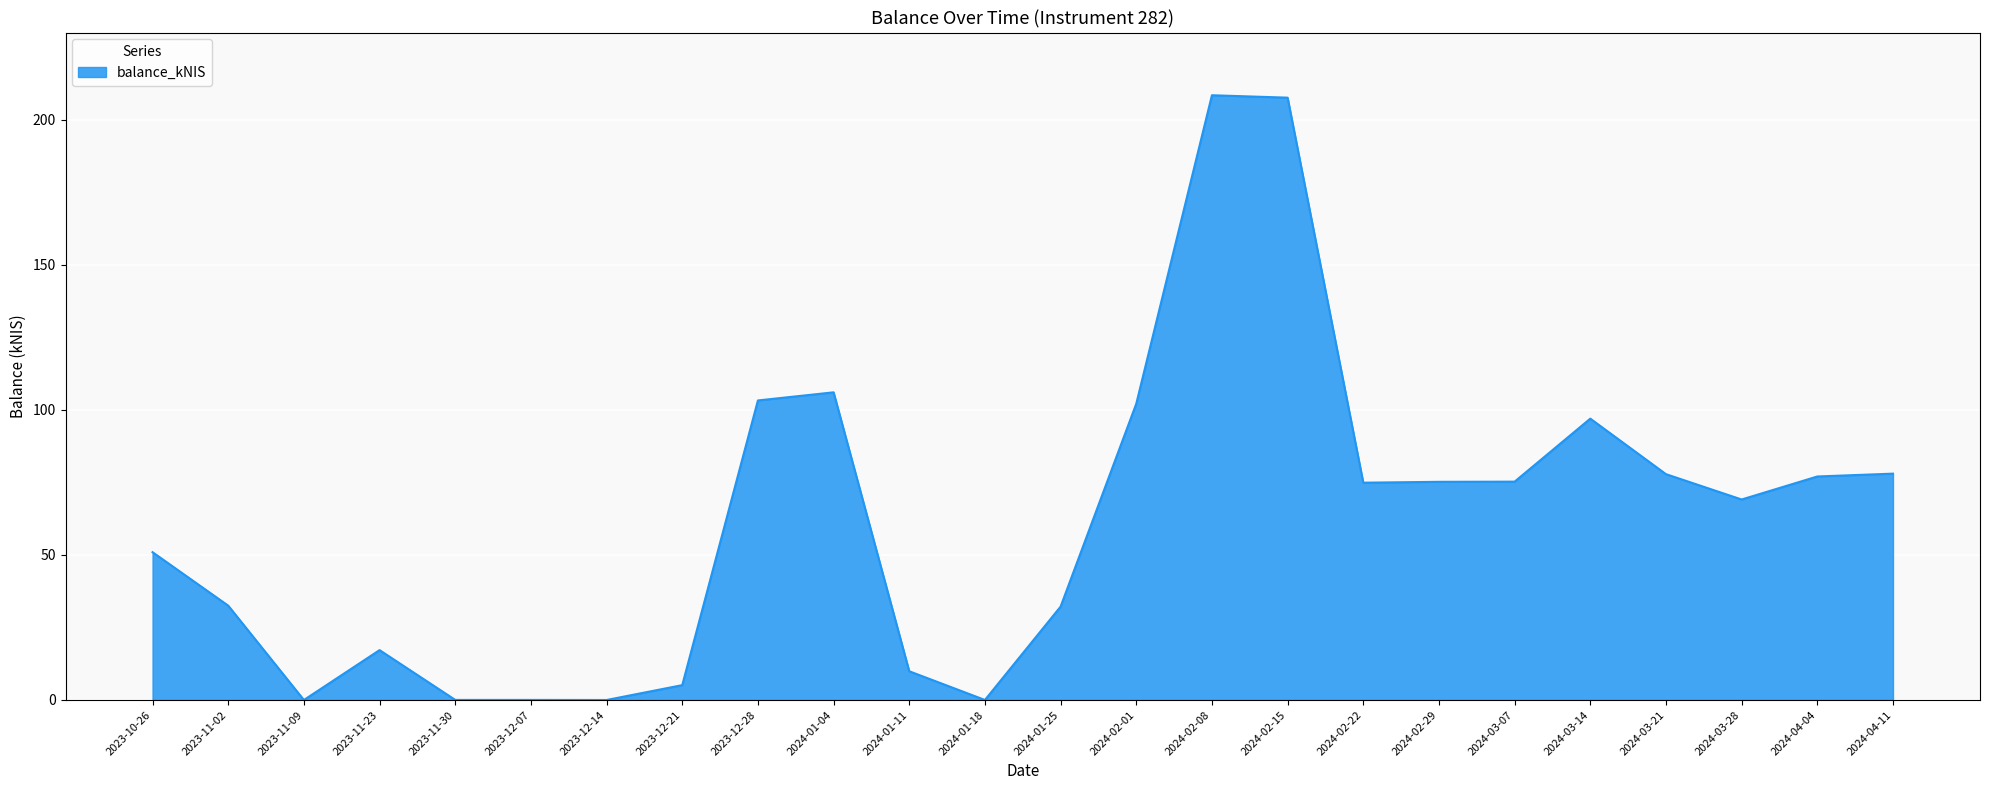

What position from the left is 2024-04-04?

23